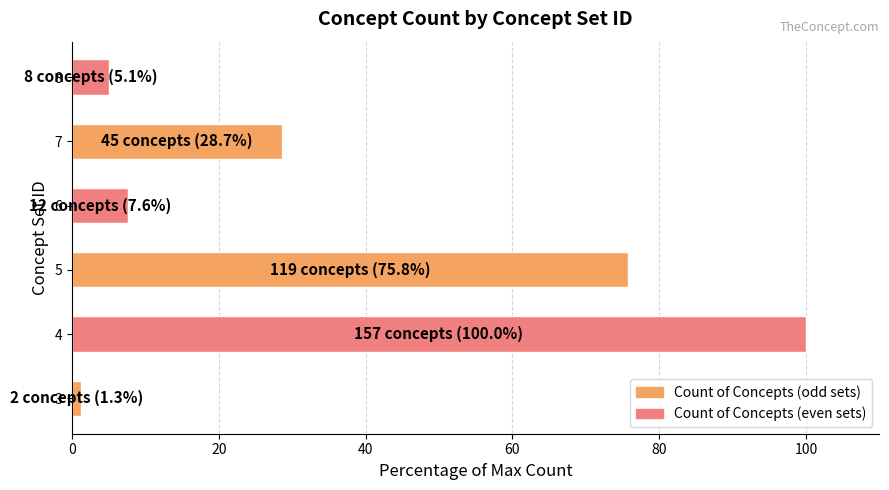

Reading bottom to top, transcribe all the data shown in this chart.

3=1.3	4=100.0	5=75.8	6=7.6	7=28.7	8=5.1